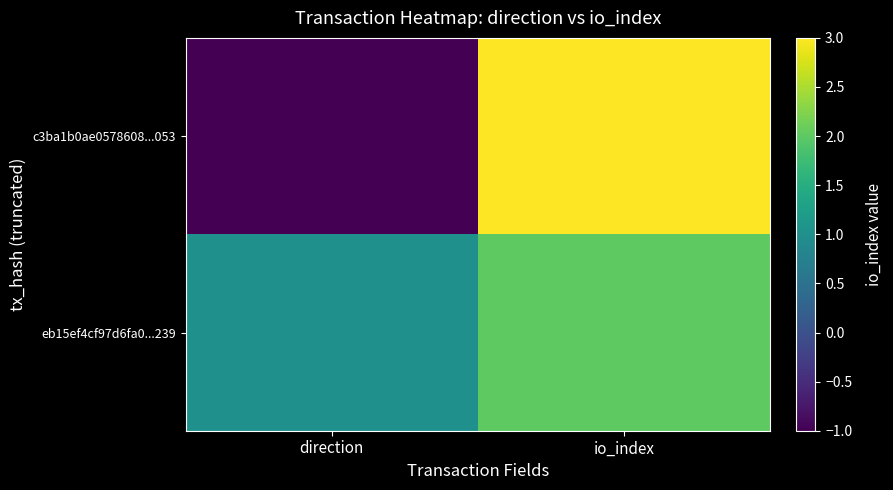

Which category has the lowest value across all series?

direction